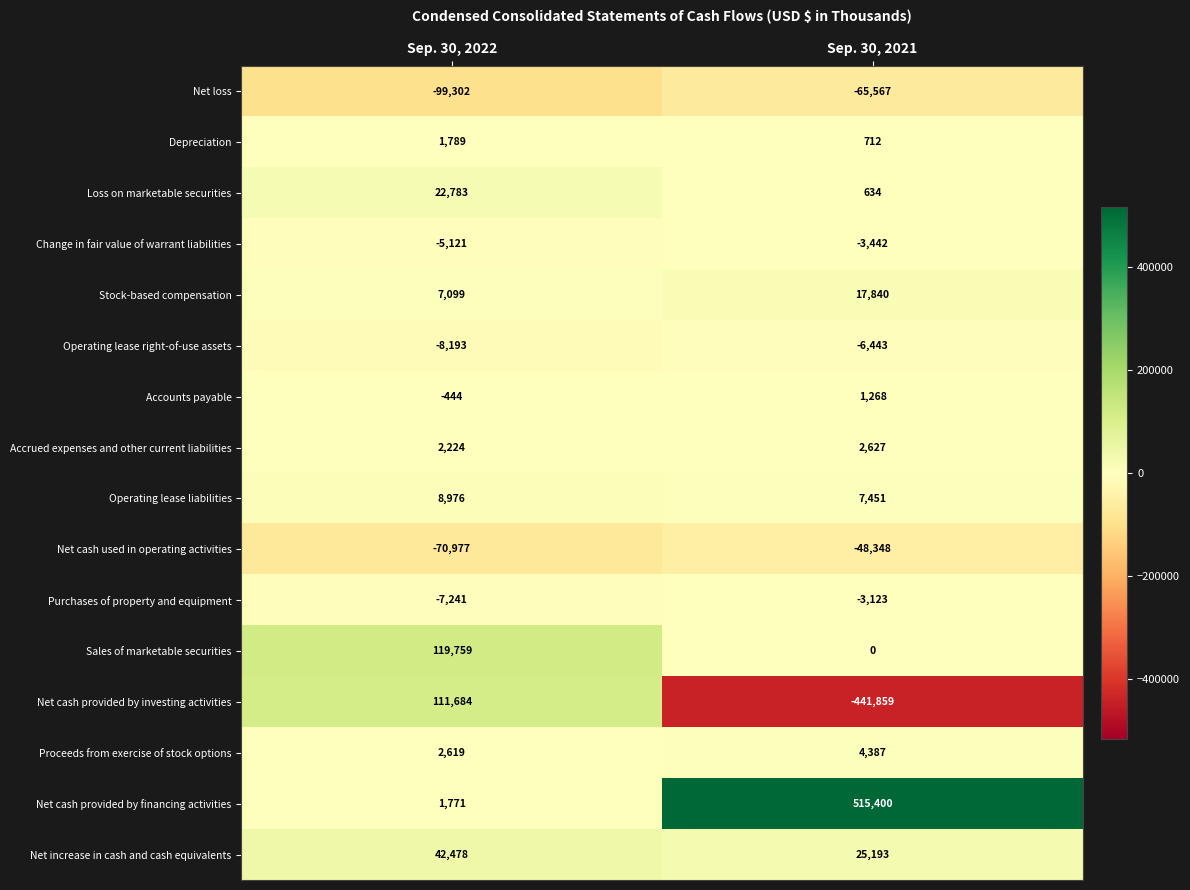

What is the approximate value of Depreciation at Sep. 30, 2021?

712